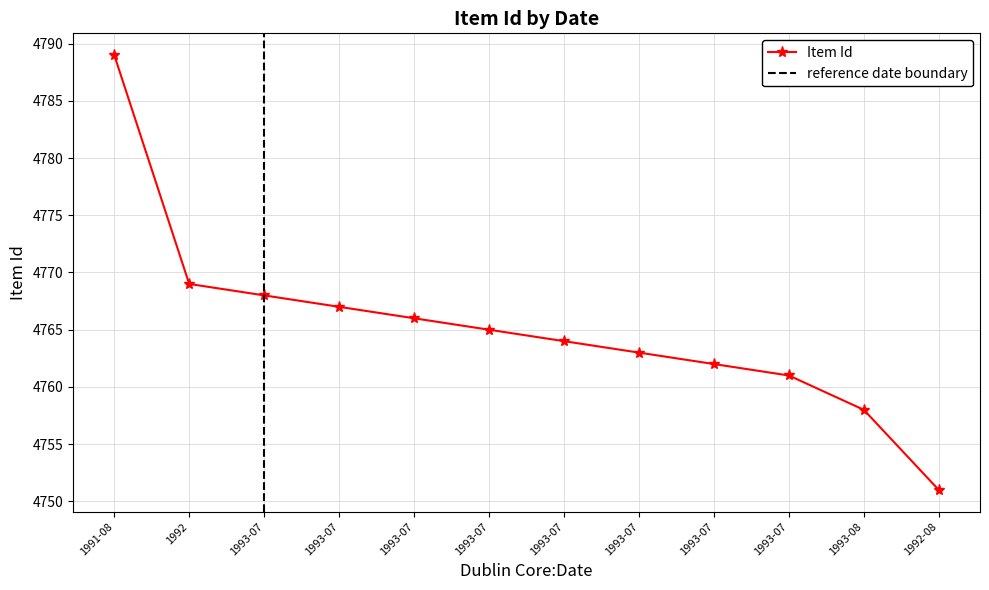

How many lines are shown in the chart?

1